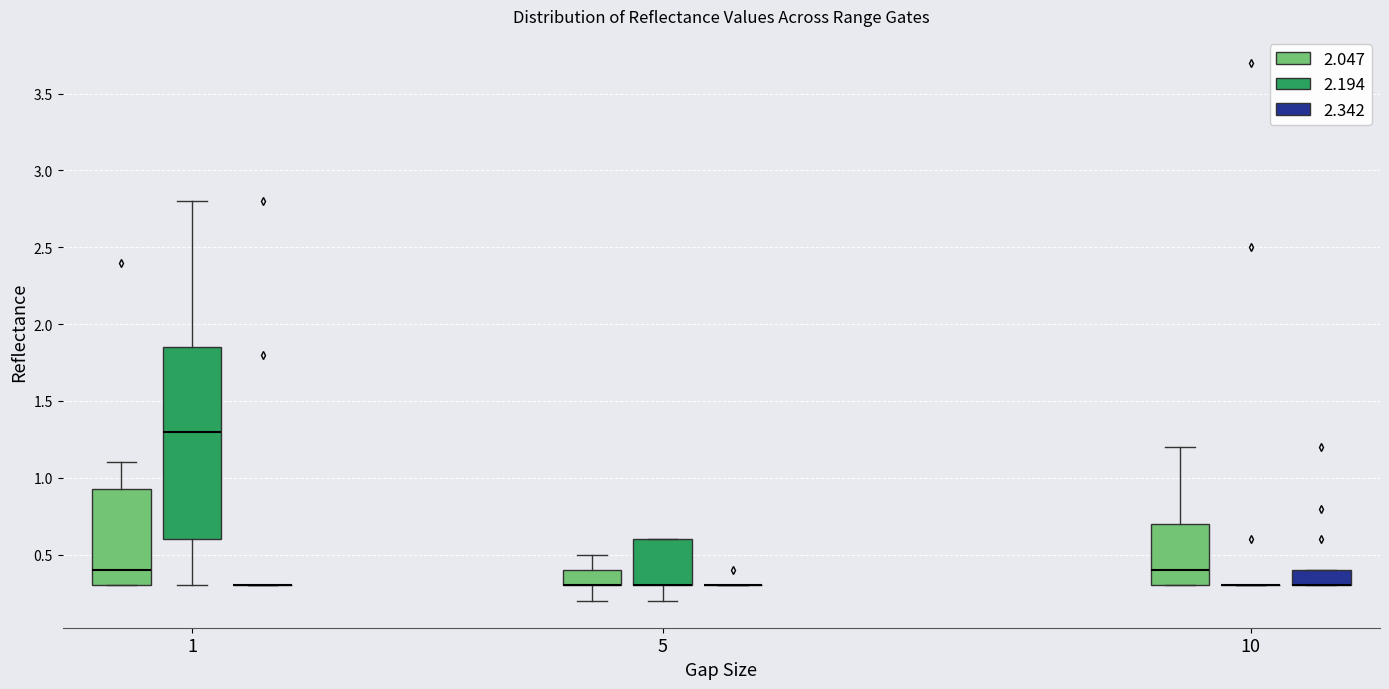

Reading left to right, read every box against the y-axis: the position of its median line, the range the box covers, and the ends of its whiskers. The values are not printed on the chart, so give them approximately, as read against the axis.

1 (2.047): median 0.40, box 0.30 to 0.95, whiskers 0.30 to 1.10
1 (2.194): median 1.30, box 0.60 to 1.85, whiskers 0.30 to 2.80
1 (2.342): box collapsed to a line at 0.30, whiskers 0.30 to 0.30
5 (2.047): median 0.30 (drawn on the box's lower edge), box 0.30 to 0.40, whiskers 0.20 to 0.50
5 (2.194): median 0.30 (drawn on the box's lower edge), box 0.30 to 0.60, whiskers 0.20 to 0.60
5 (2.342): box collapsed to a line at 0.30, whiskers 0.30 to 0.30
10 (2.047): median 0.40, box 0.30 to 0.70, whiskers 0.30 to 1.20
10 (2.194): box collapsed to a line at 0.30, whiskers 0.30 to 0.30
10 (2.342): median 0.30 (drawn on the box's lower edge), box 0.30 to 0.40, whiskers 0.30 to 0.40